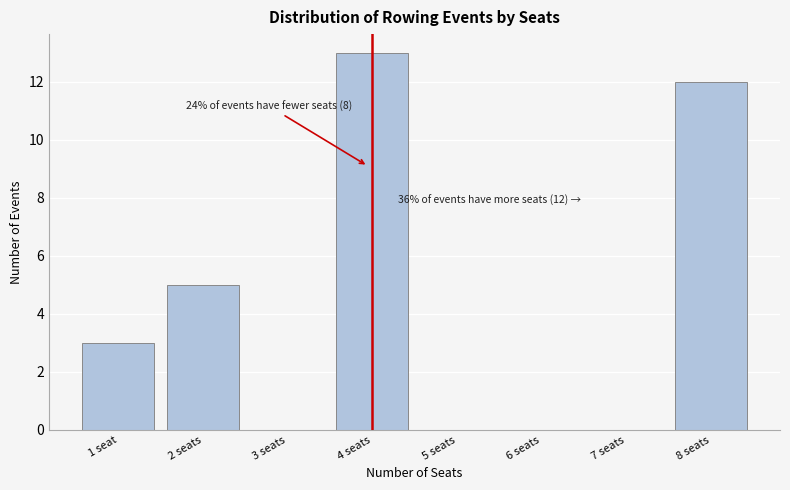

Reading left to right, what are all the values shown in this chart?

1 seat=3	2 seats=5	3 seats=0	4 seats=13	5 seats=0	6 seats=0	7 seats=0	8 seats=12